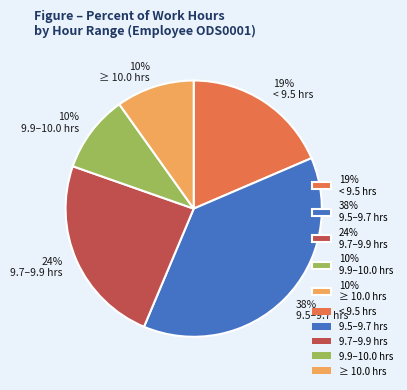

What is the ratio of the value at 10% 9.9–10.0 hrs to the value at 38% 9.5–9.7 hrs?

0.3